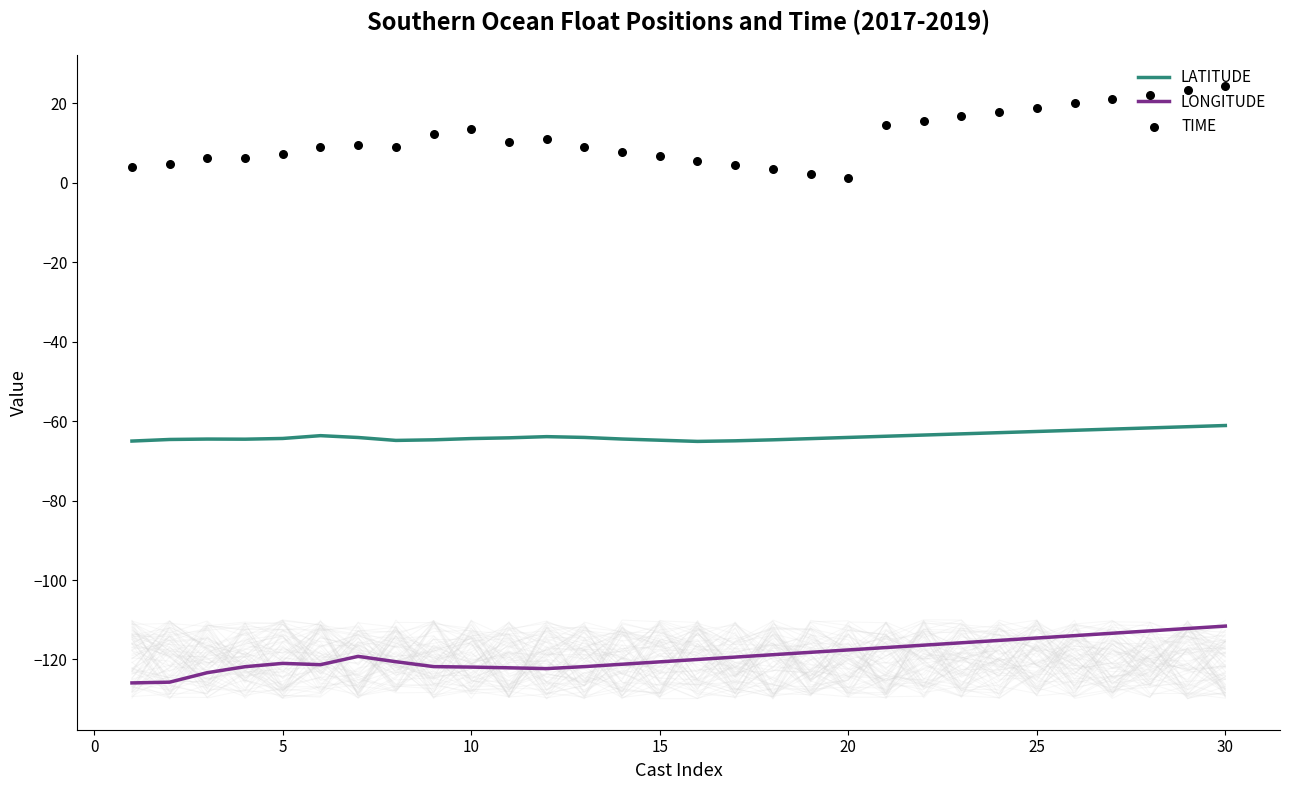

What is the maximum value for LONGITUDE?

-111.6